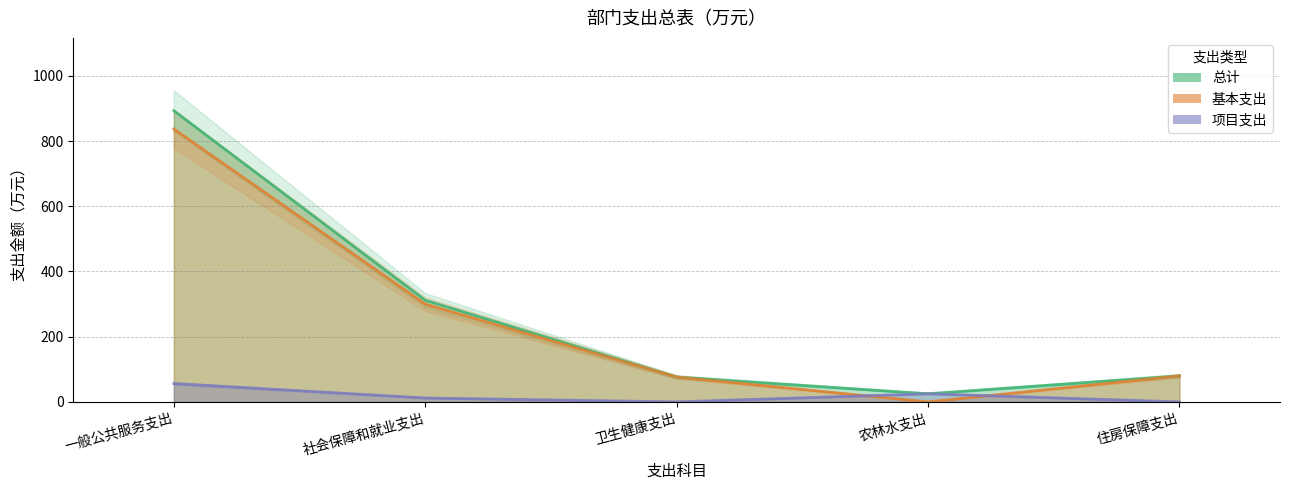

Which has a higher value, 农林水支出 or 卫生健康支出?

卫生健康支出